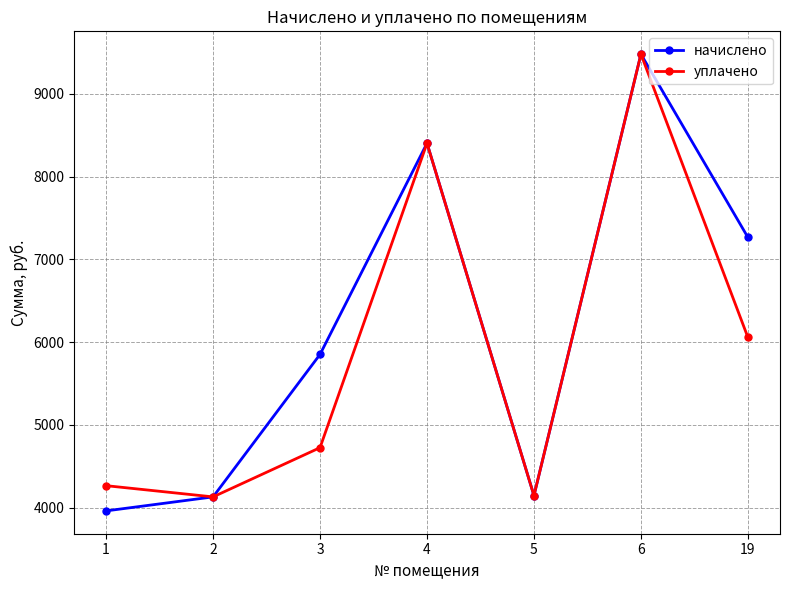

Which label corresponds to the smallest value in the chart?

1